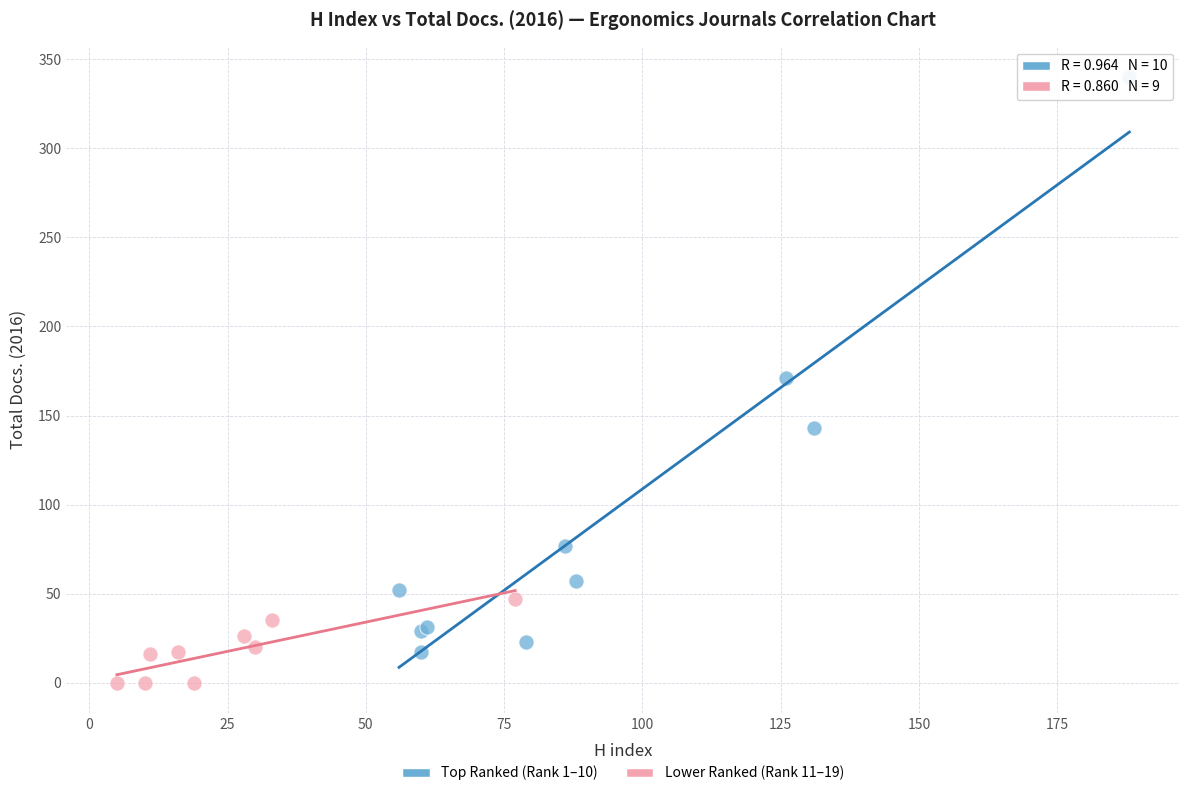

Which series contains the highest Y value?

Top Ranked (Rank 1–10)